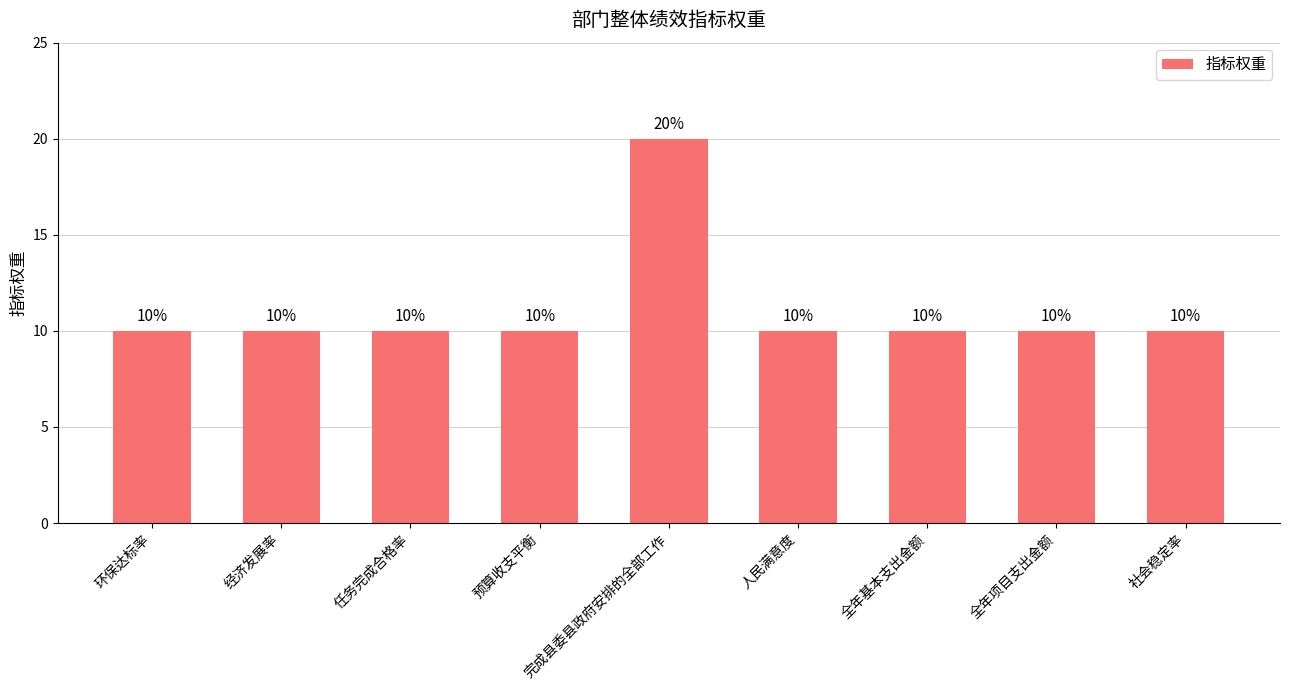

Which category has the highest value across all series?

完成县委县政府安排的全部工作